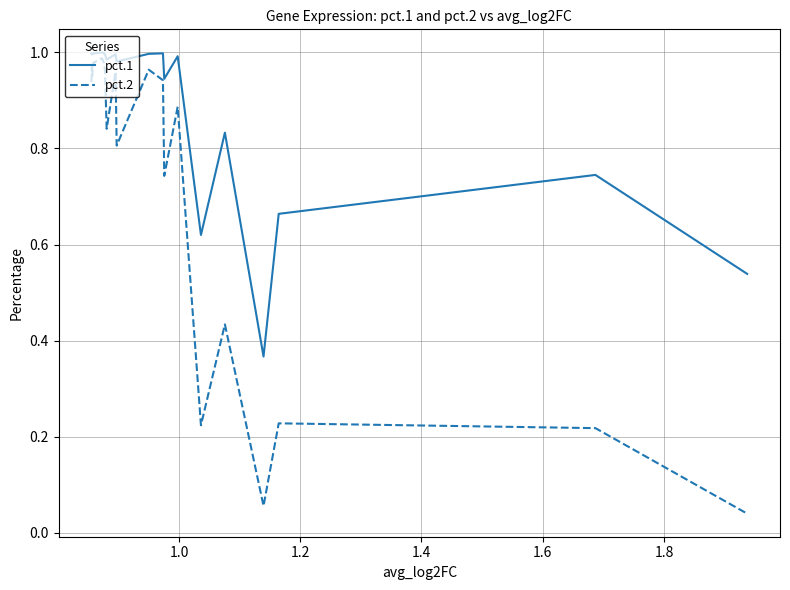

Which series has the widest spread of values?

pct.2